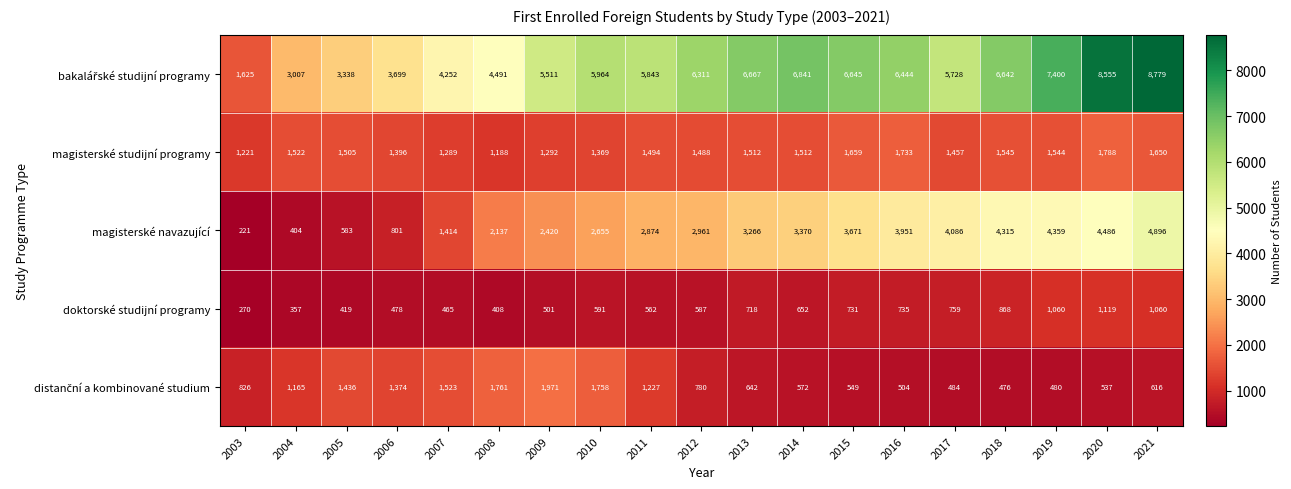

What is the spread (max minus min) of values at 2010?

5373